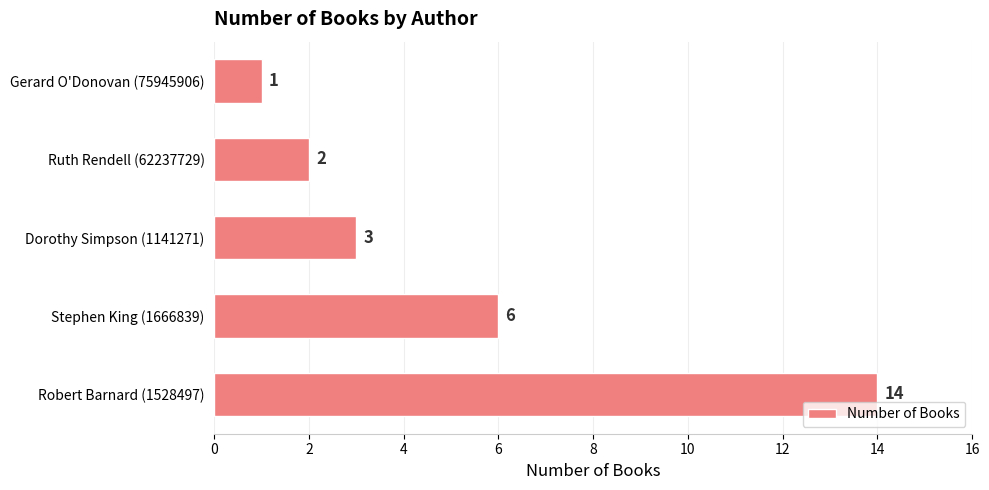

Are the bars horizontal?

Yes